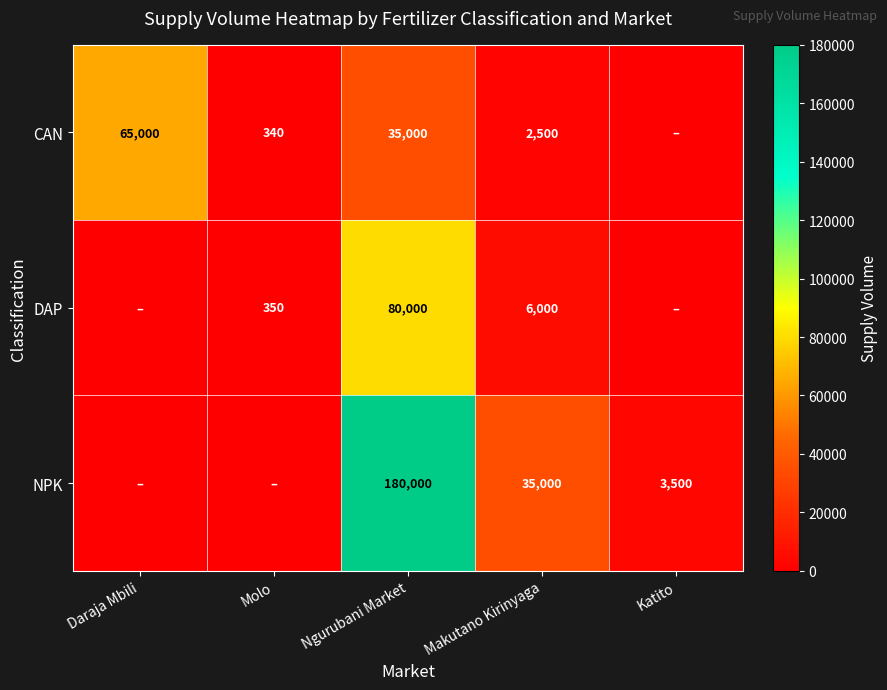

True or false: CAN has a value of 2500 at Makutano Kirinyaga.

True